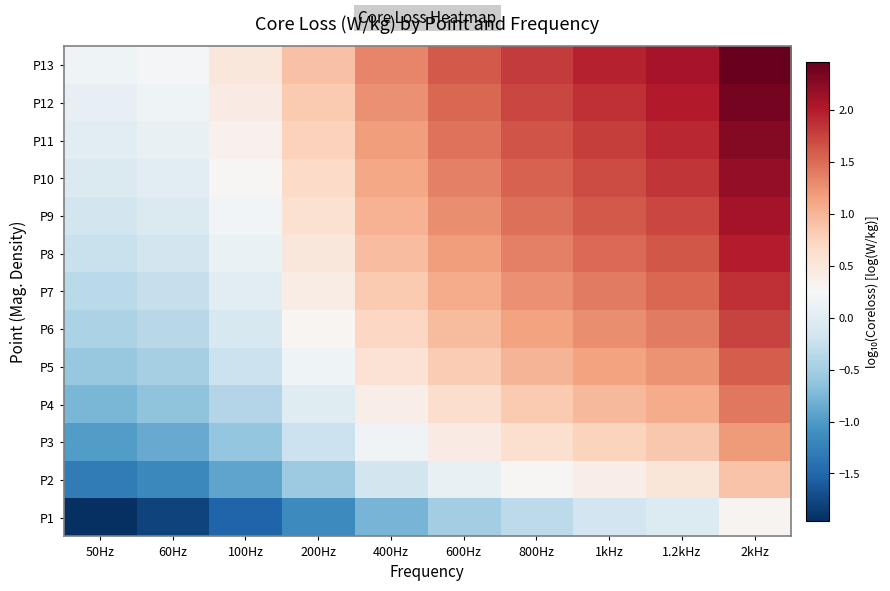

Which series has the largest total across all categories?

P13